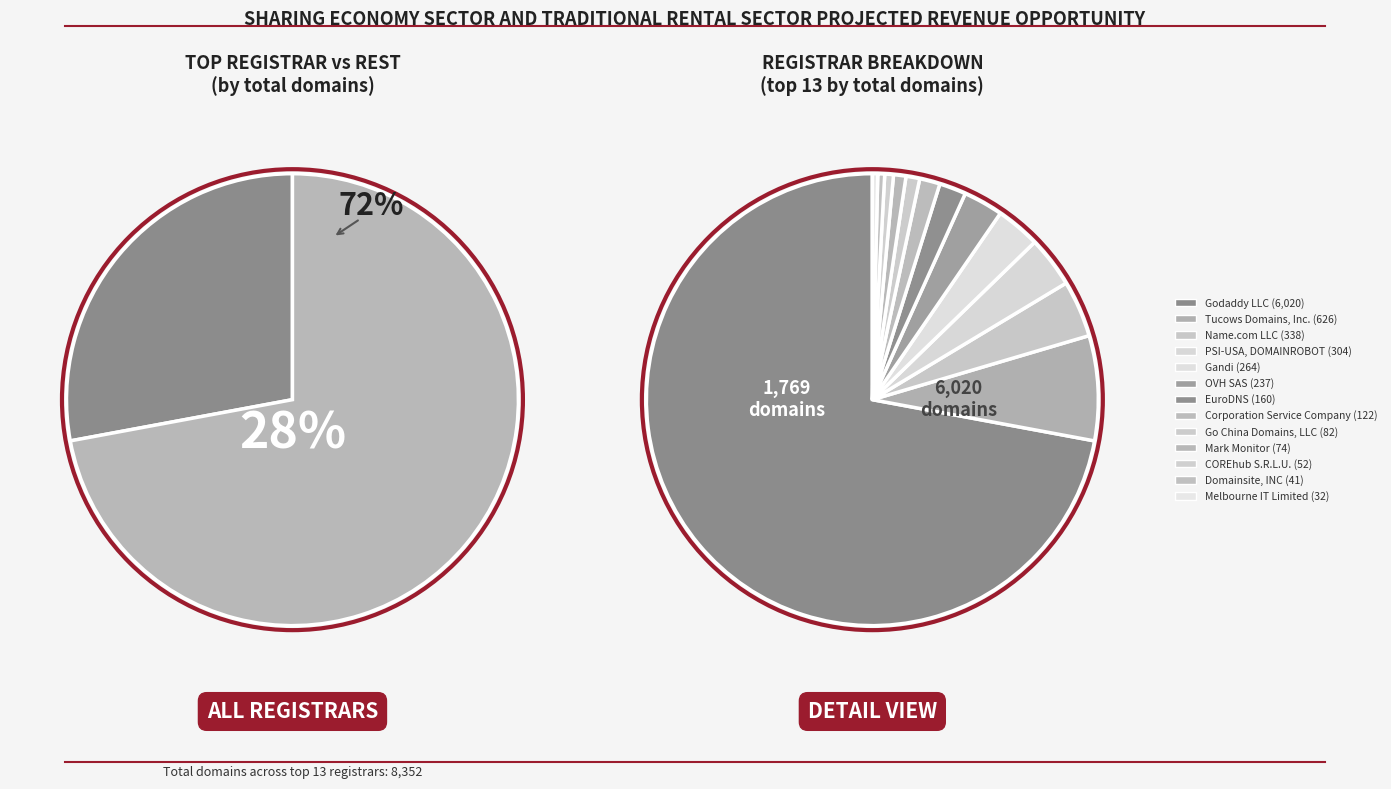

Count the number of slices in the pie.

13